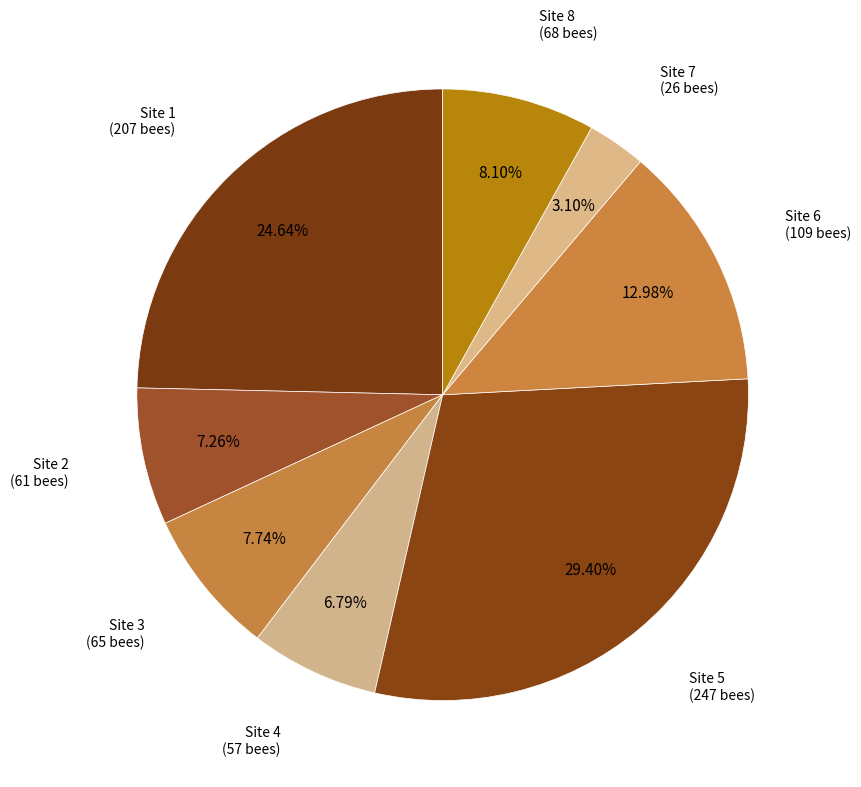

What is the ratio of the value at Site 5 to the value at Site 7?

9.5